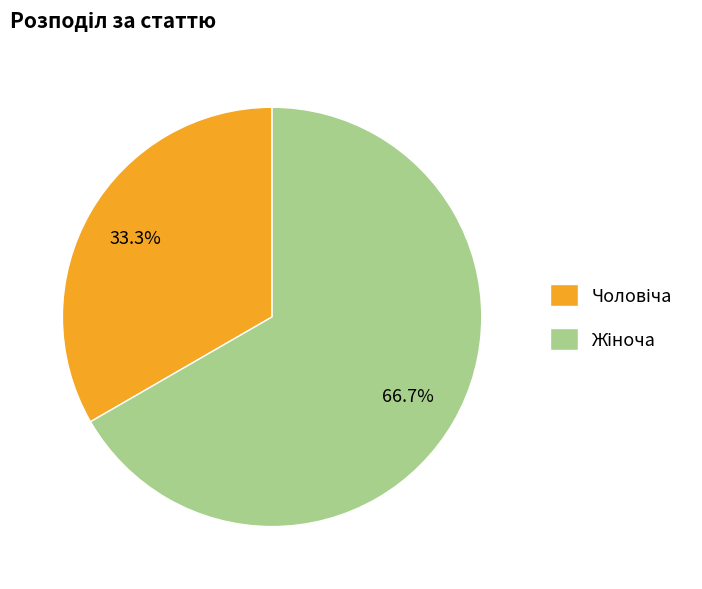

Is there any slice that represents more than half of the pie?

Yes